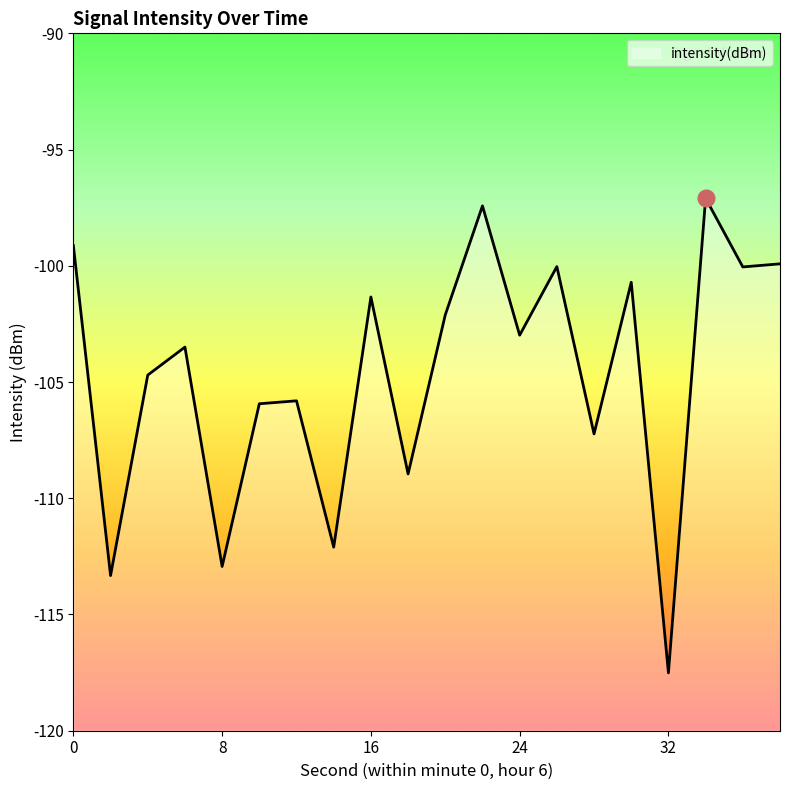

Rank the categories by value from highest to lowest.

34, 22, 0, 38, 26, 36, 30, 16, 20, 24, 6, 4, 12, 10, 28, 18, 14, 8, 2, 32